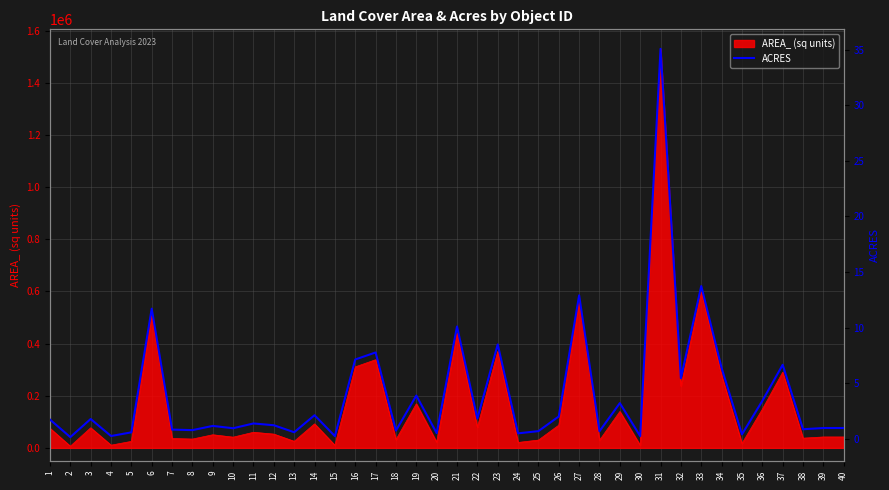

Between 35 and 8, which is larger?

8